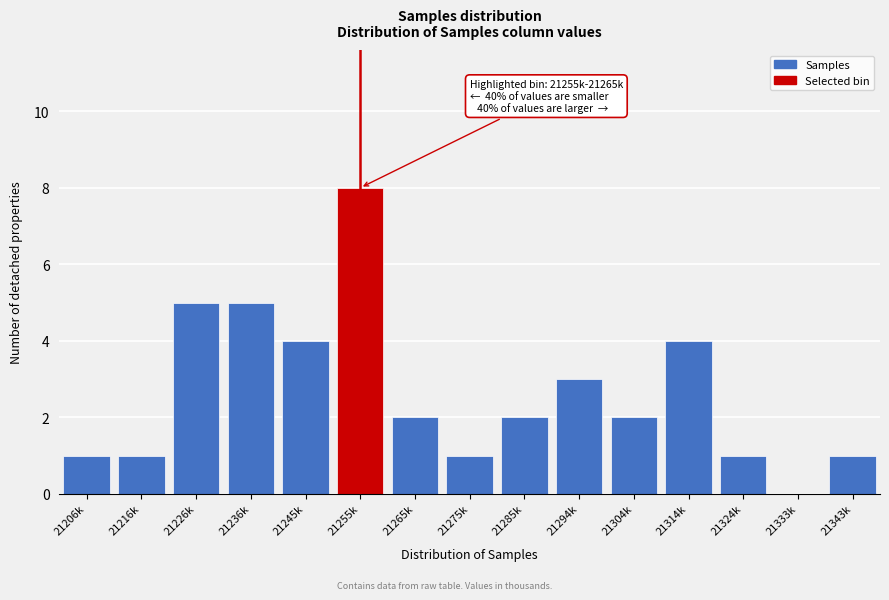

Reading left to right, list all the values displayed in this chart.

21206k=1	21216k=1	21226k=5	21236k=5	21245k=4	21255k=8	21265k=2	21275k=1	21285k=2	21294k=3	21304k=2	21314k=4	21324k=1	21333k=0	21343k=1